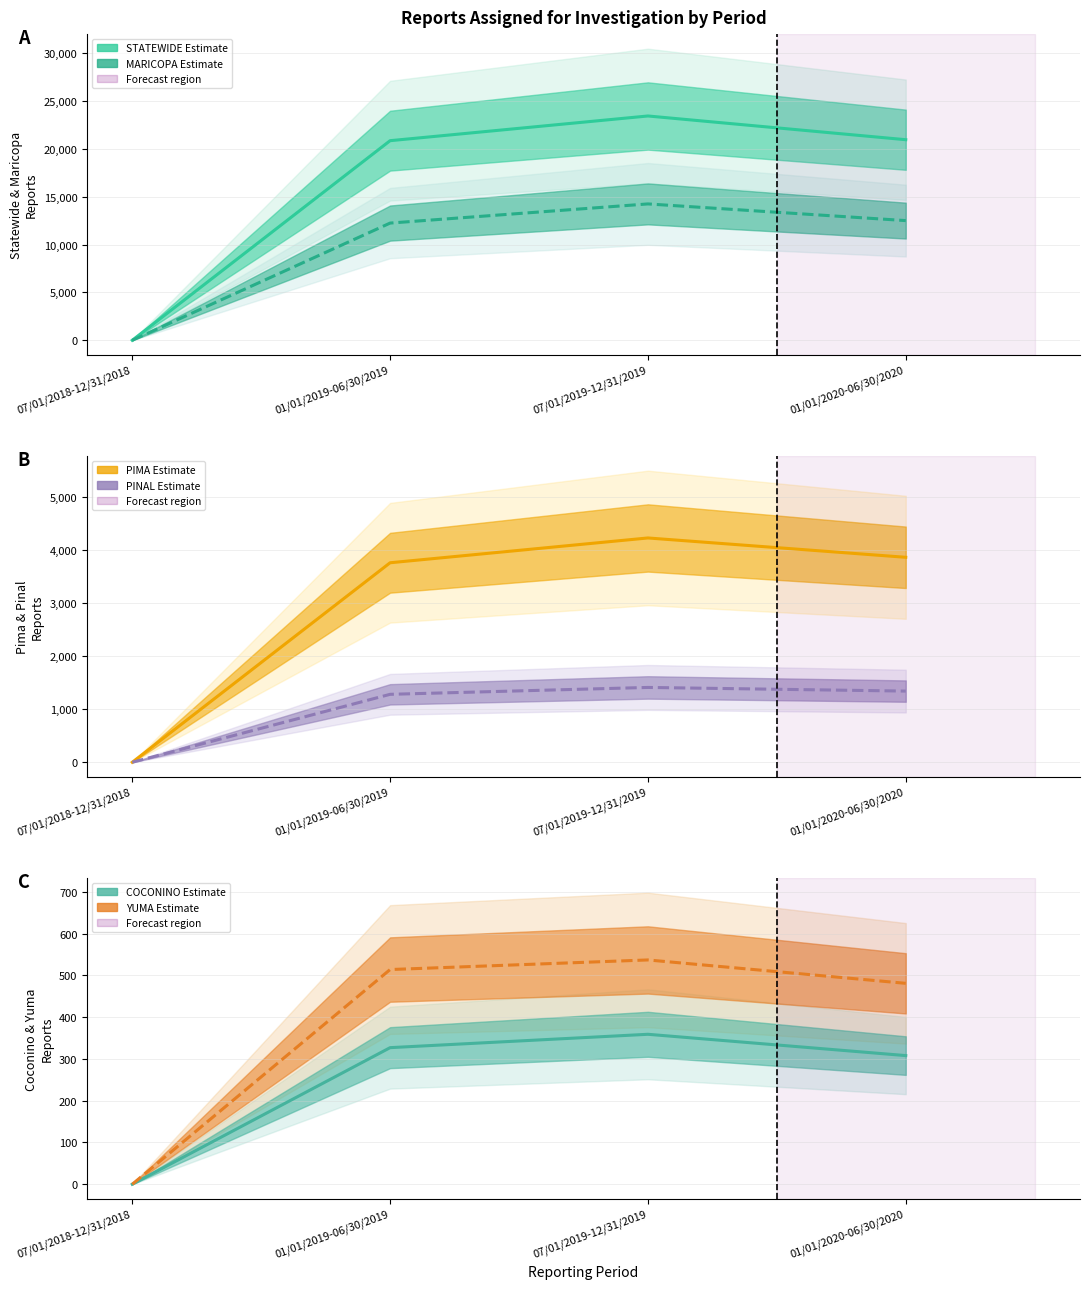

What position from the right is 07/01/2018-12/31/2018?

4